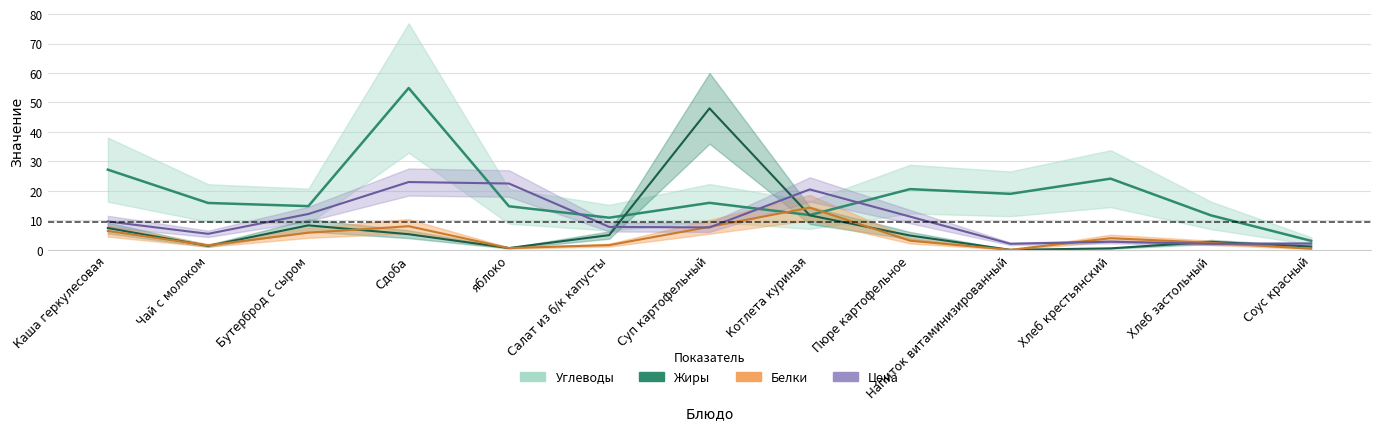

At which label is Жиры closest to 24?

Котлета куриная